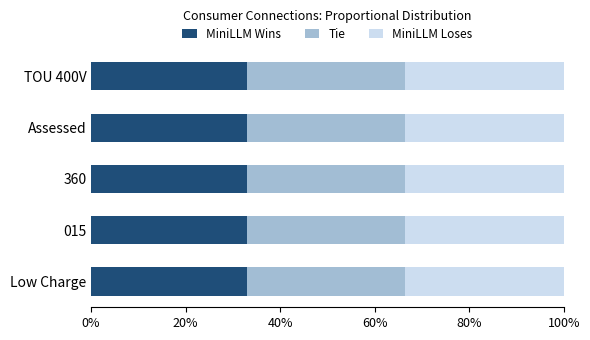

Is it true that MiniLLM Wins equals 33.0 at Assessed?

True